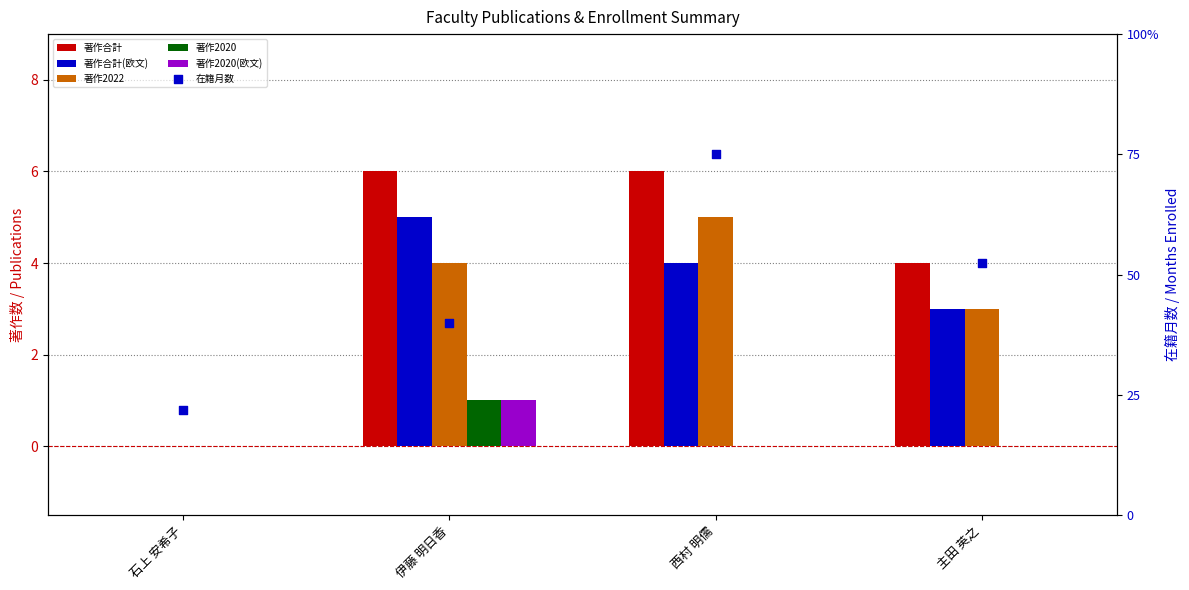

At which category is the sum across all series the highest?

西村 明儒